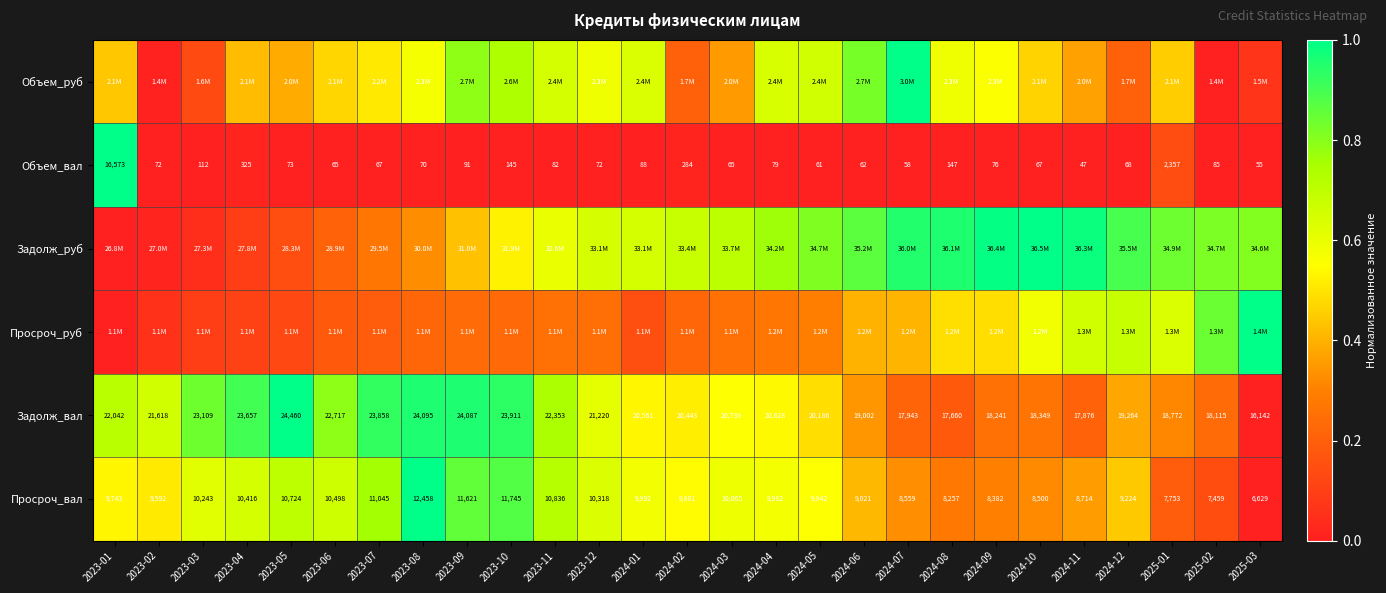

What is the difference between the Задолж_руб values at 2023-03 and 2024-02?

0.6